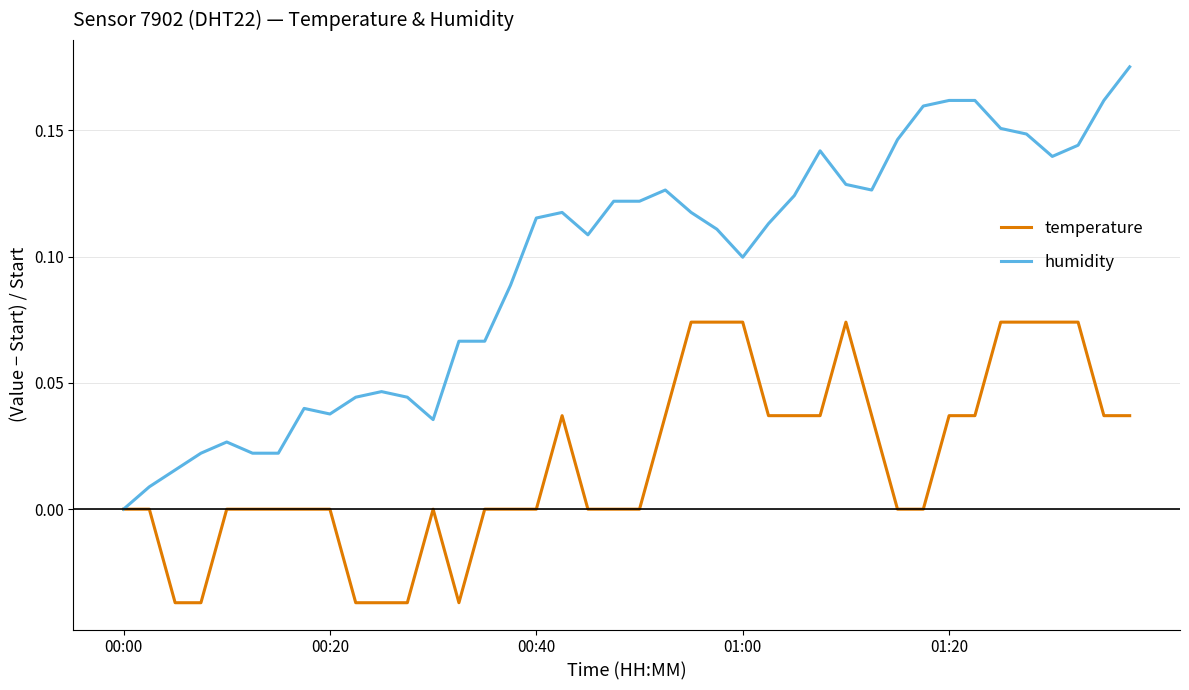

Rank the series by their average value, from lowest to highest.

temperature, humidity